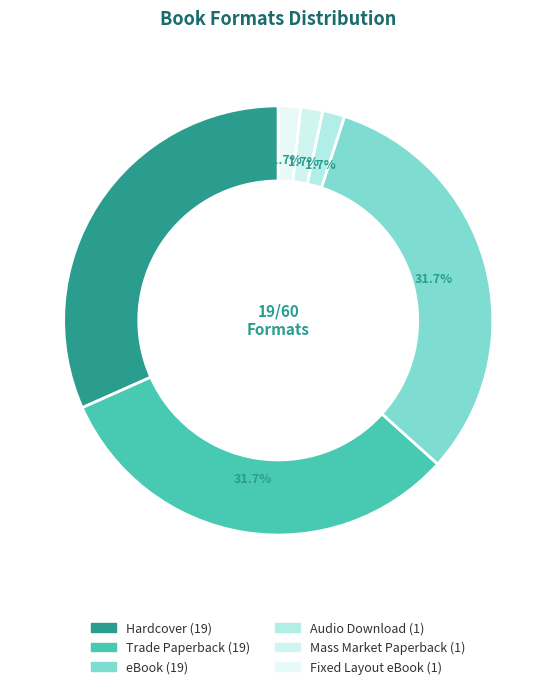

Count the number of slices in the pie.

6